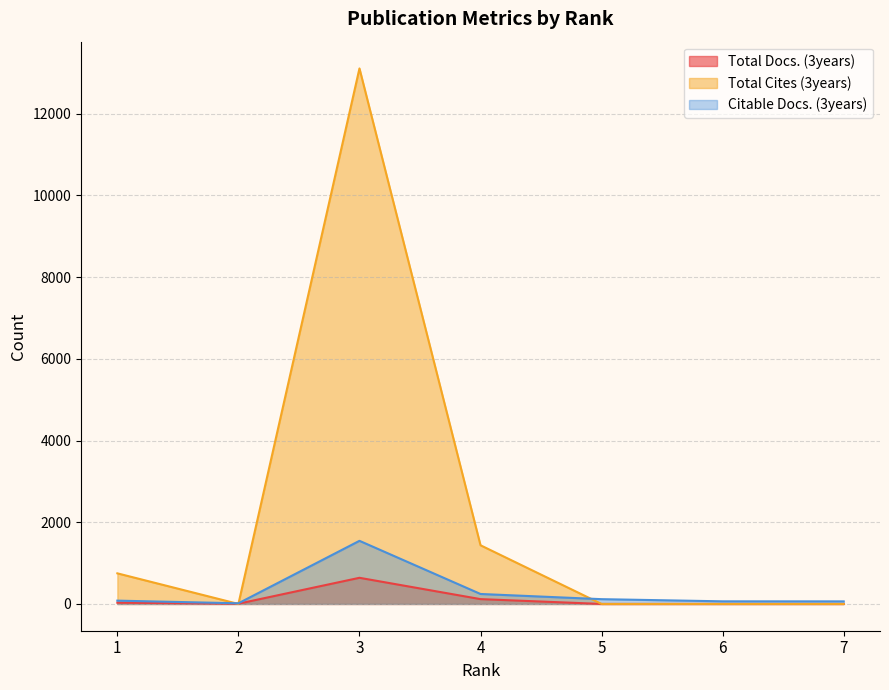

Does the chart have visible grid lines?

Yes